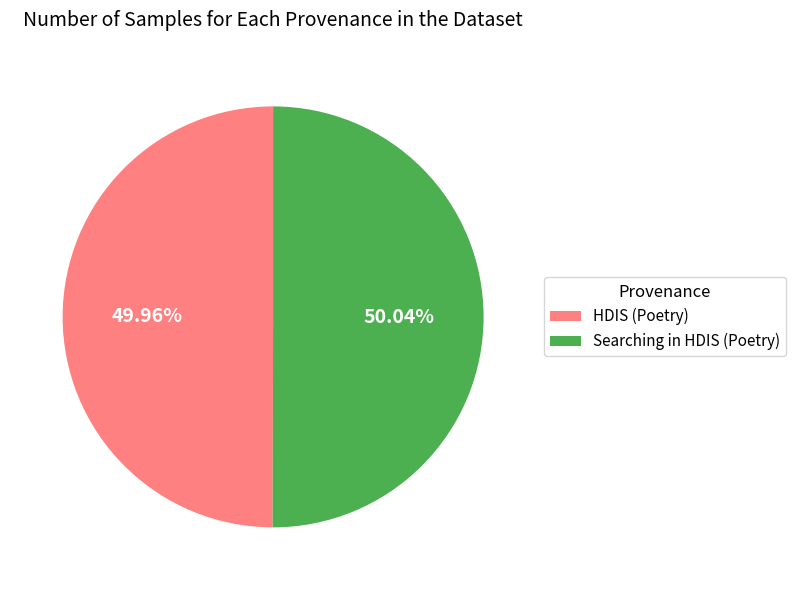

Count the number of slices in the pie.

2